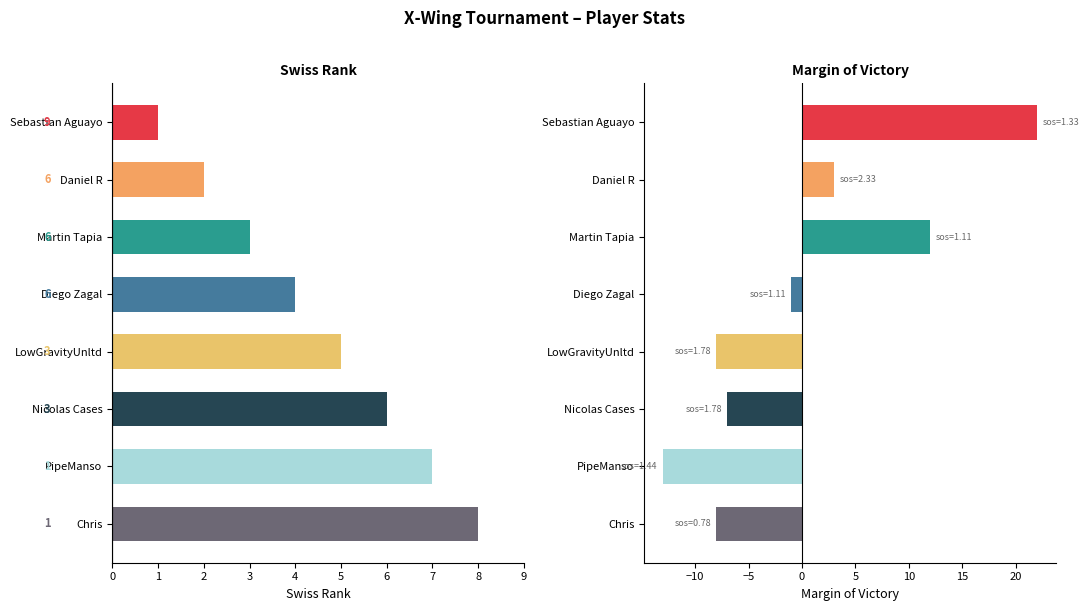

At which label does swiss_rank reach its peak?

Chris